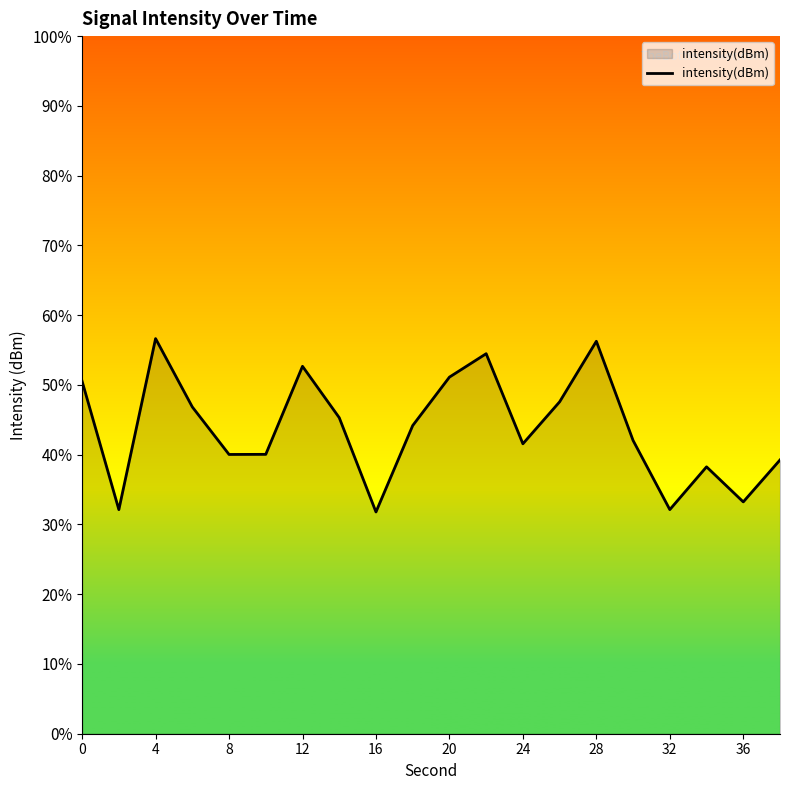

Reading left to right, transcribe all the data shown in this chart.

-112.4	-115.2	-111.5	-113.0	-114.0	-114.0	-112.1	-113.2	-115.2	-113.4	-112.3	-111.8	-113.8	-112.9	-111.6	-113.7	-115.2	-114.3	-115.0	-114.1